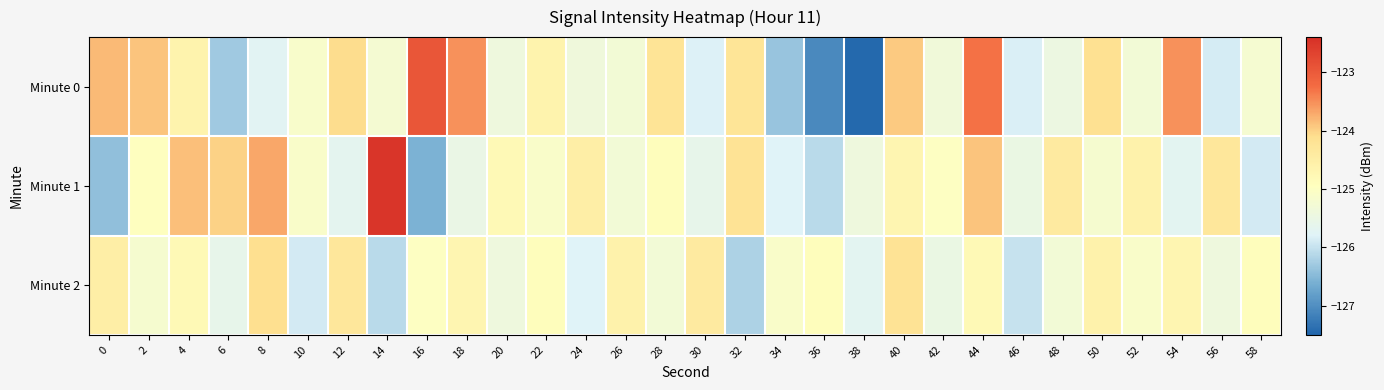

Between 14 and 50, which series saw the biggest shift?

Minute 1